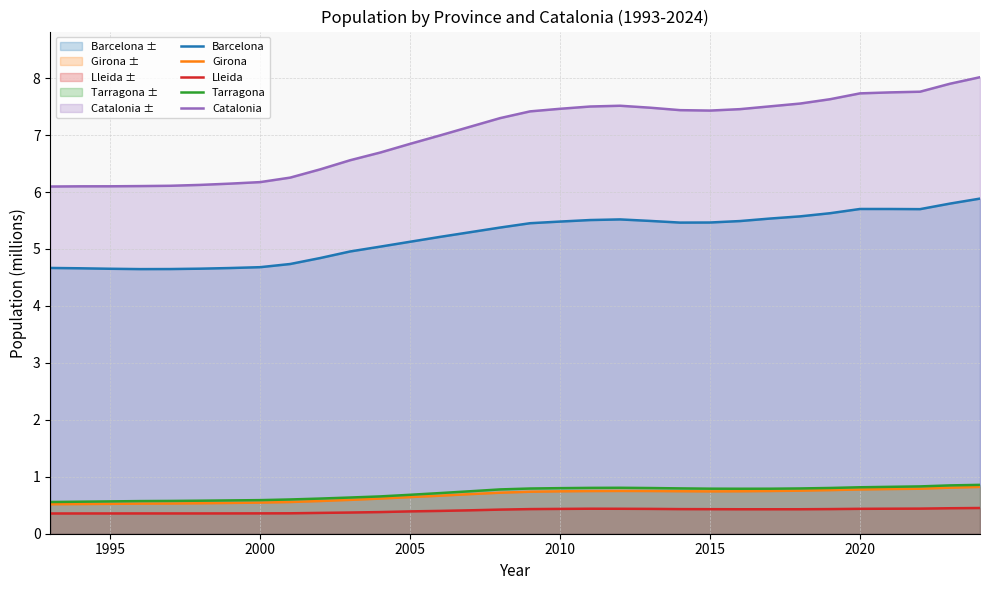

Which series has the largest total across all categories?

Catalonia